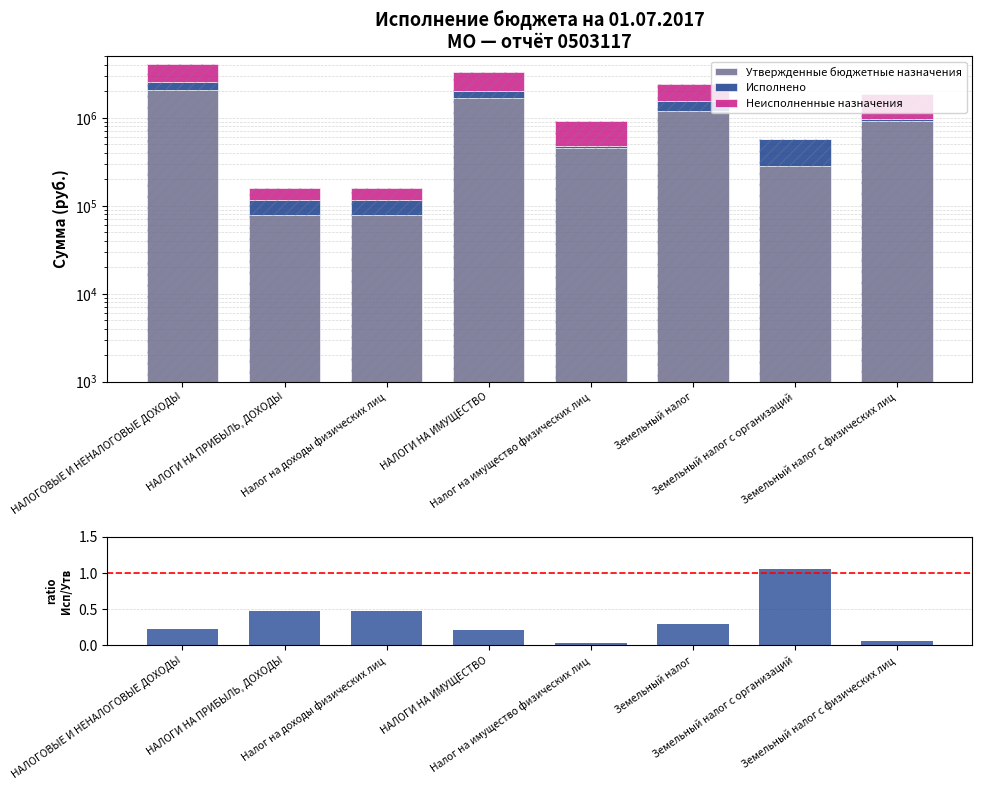

What is the difference between the second highest and second lowest values in the Неисполненные назначения series?

1261435.0